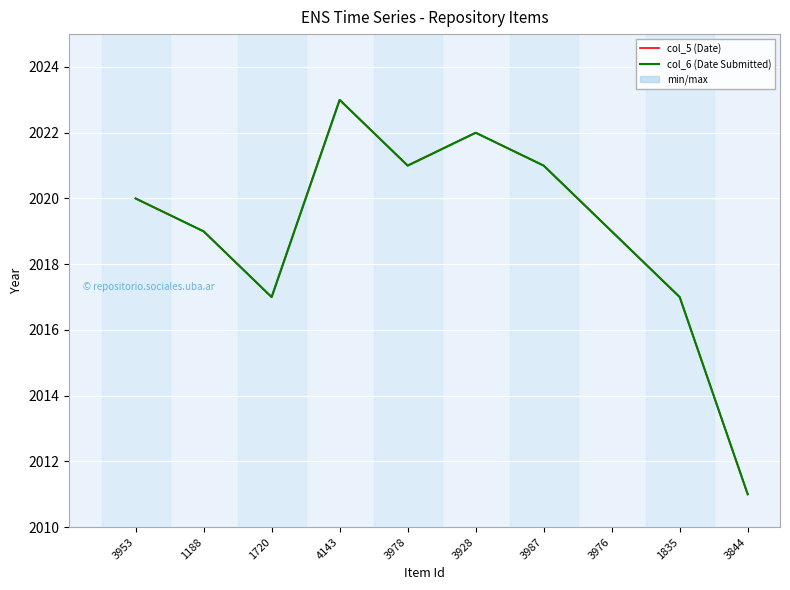

Rank the series at 3976 from highest to lowest value.

col_5 (Date), col_6 (Date Submitted)